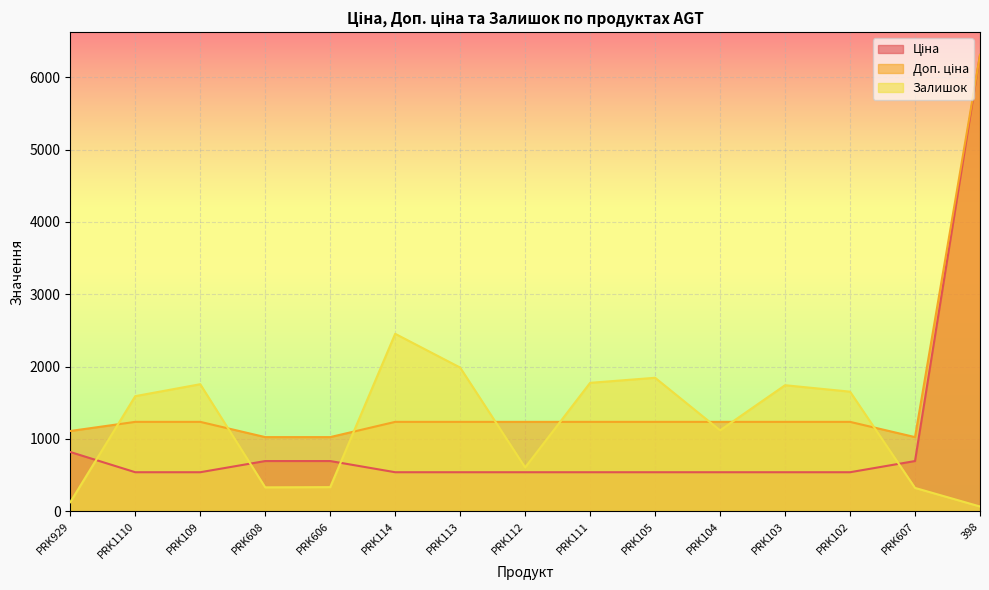

At which category does Залишок reach its first local peak?

PRK109